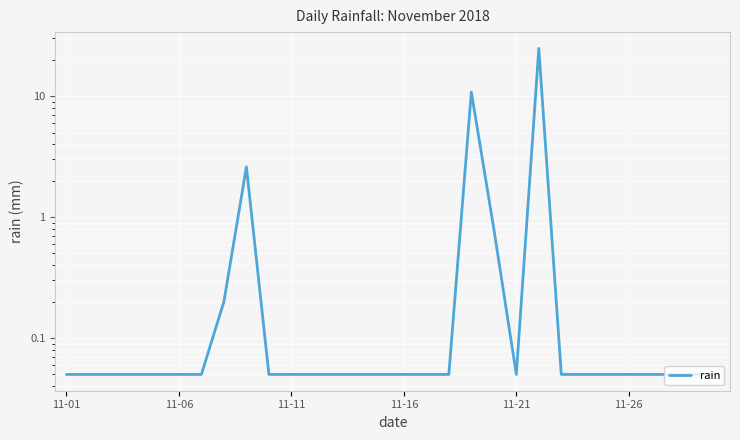

Read the value at 14.

0.1